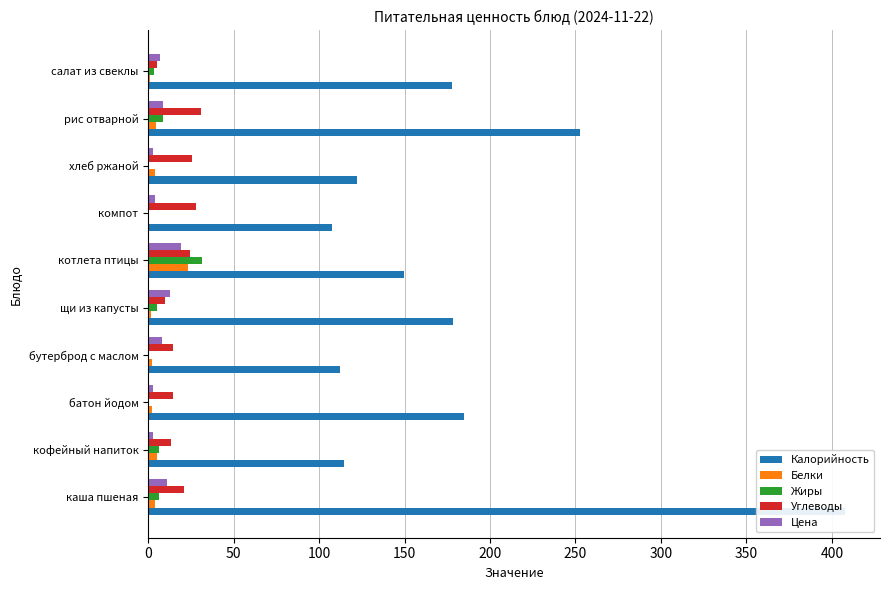

What is the value of the Калорийность bar at the 7th from the left?

107.7